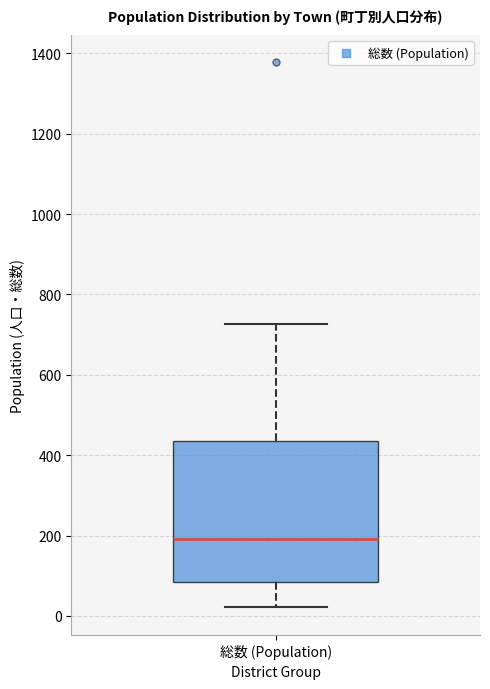

Where is the lower edge of the box for 総数 (Population) on the y-axis? The values are not printed on the chart, so give them approximately, as read against the axis.

80